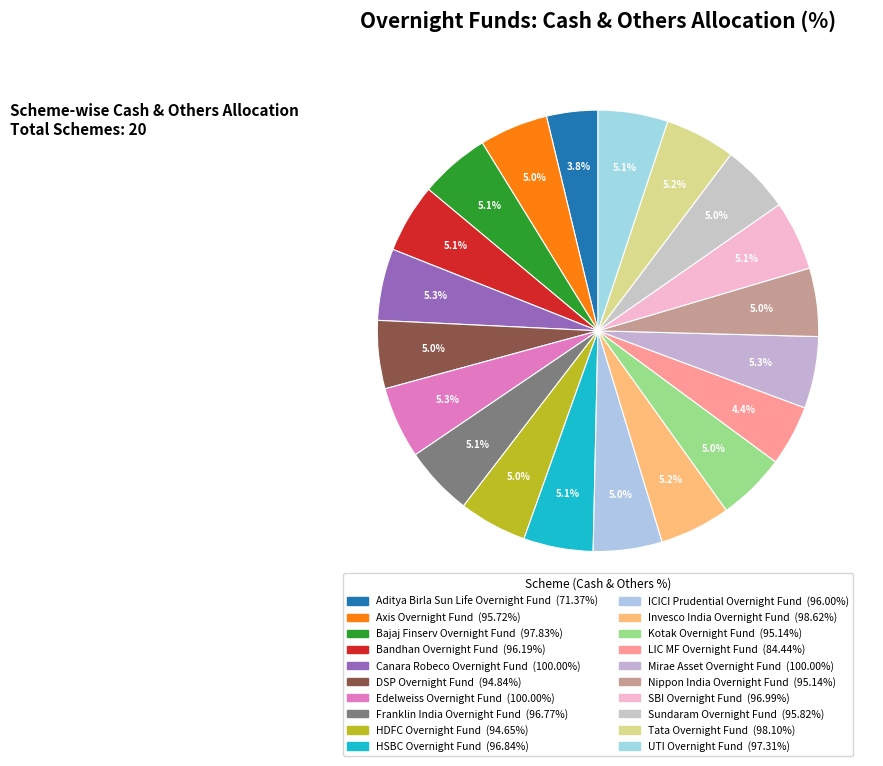

Which has a higher value, SBI Overnight Fund or LIC MF Overnight Fund?

SBI Overnight Fund